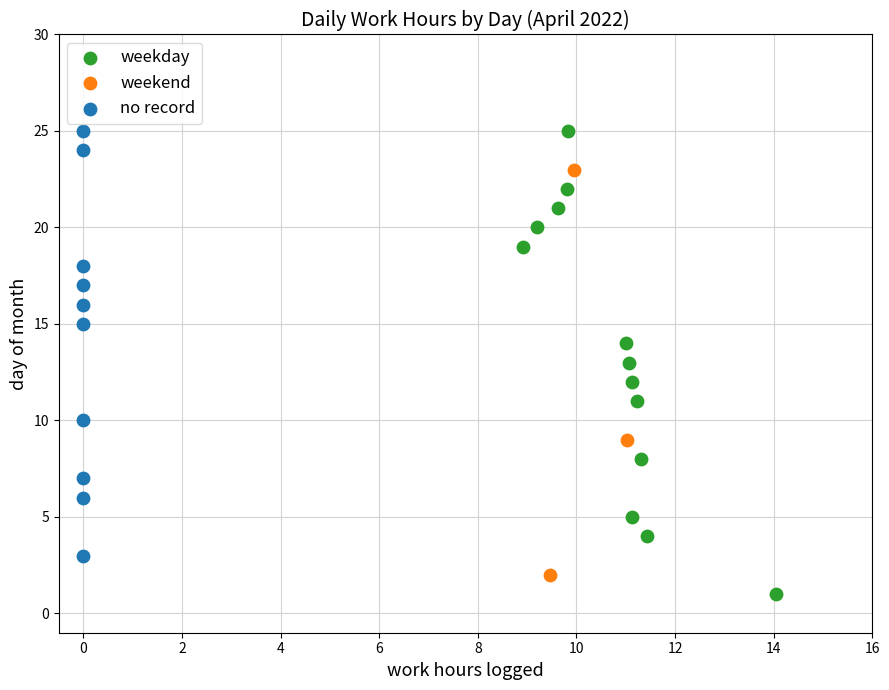

Which series has the largest Y range (max minus min)?

weekday